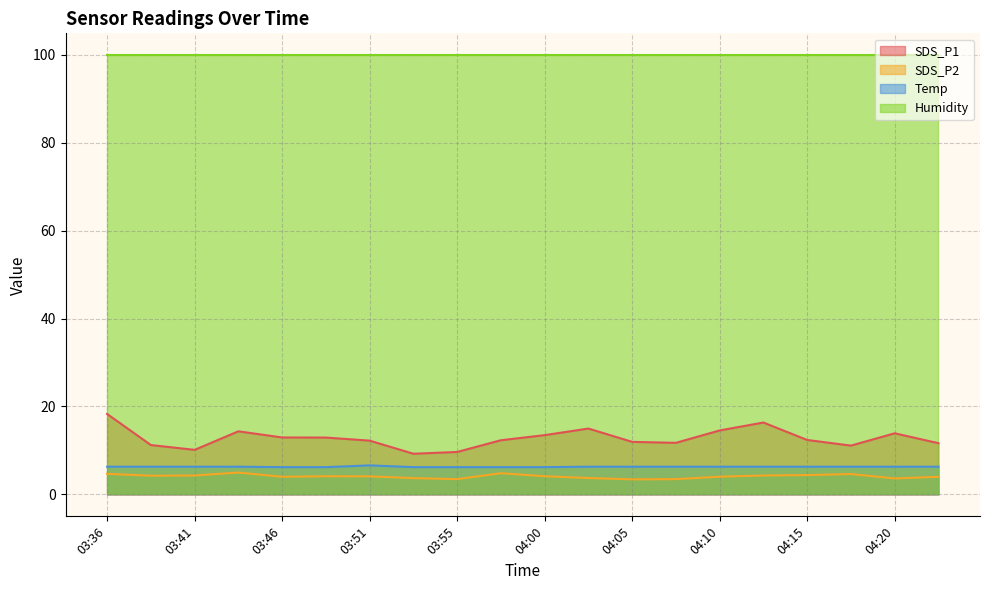

Is the value of SDS_P1 at 03:53 greater than the value of SDS_P2 at 04:00?

Yes